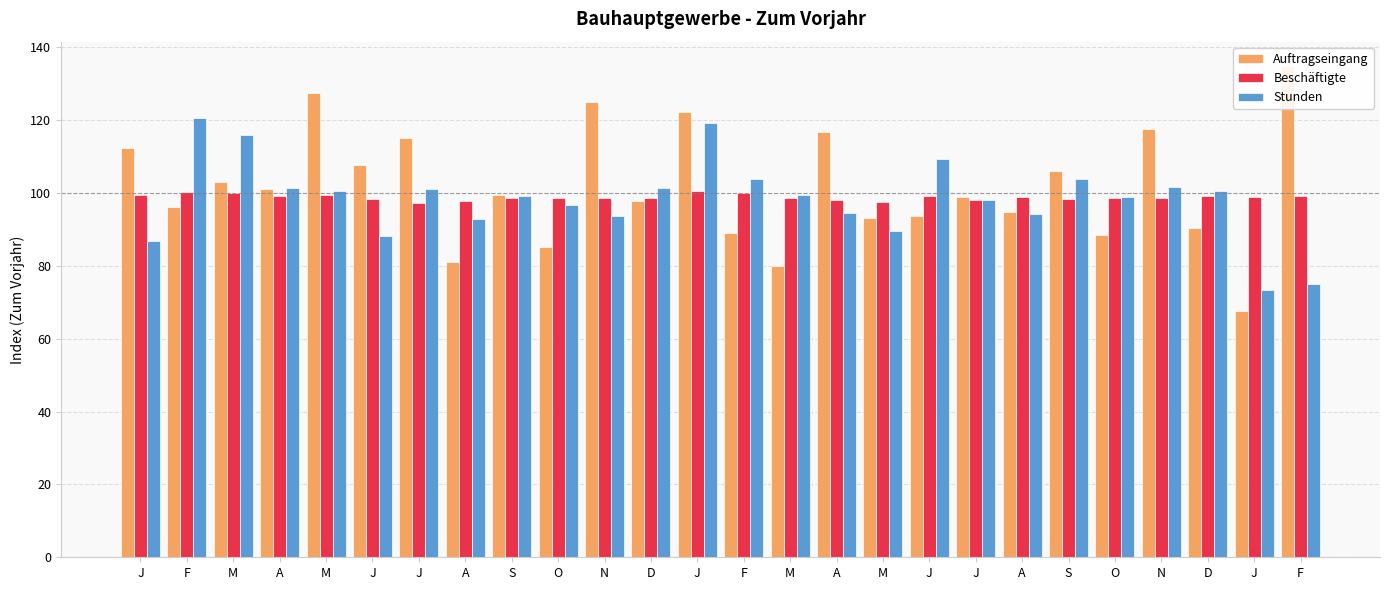

Rank the categories by Auftragseingang value from highest to lowest.

F, M, N, J, N, A, J, J, J, S, M, A, S, J, D, F, A, J, M, D, F, O, O, A, M, J